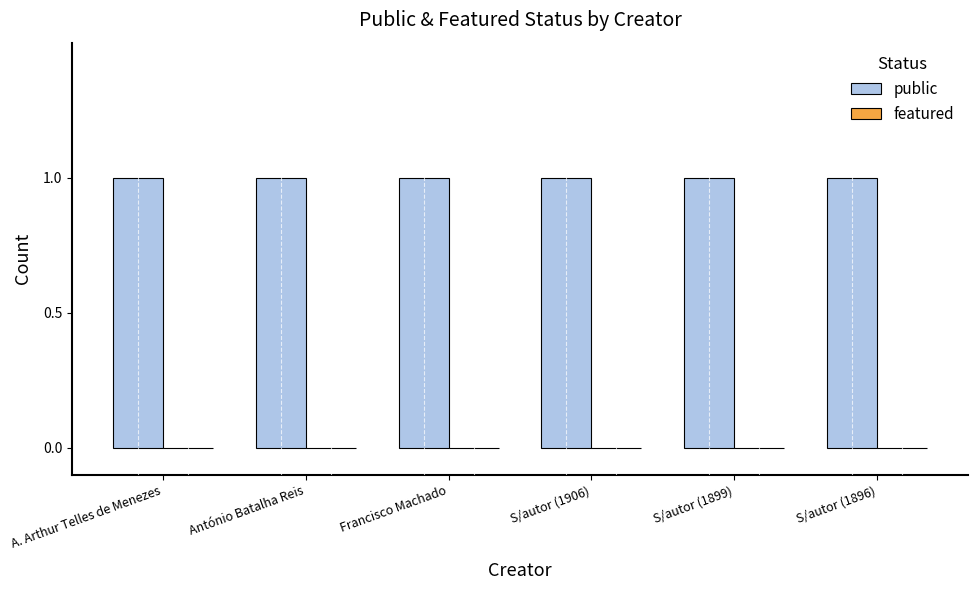

Reading left to right, what are all the values shown in this chart?

public: 1	1	1	1	1	1
featured: 0	0	0	0	0	0